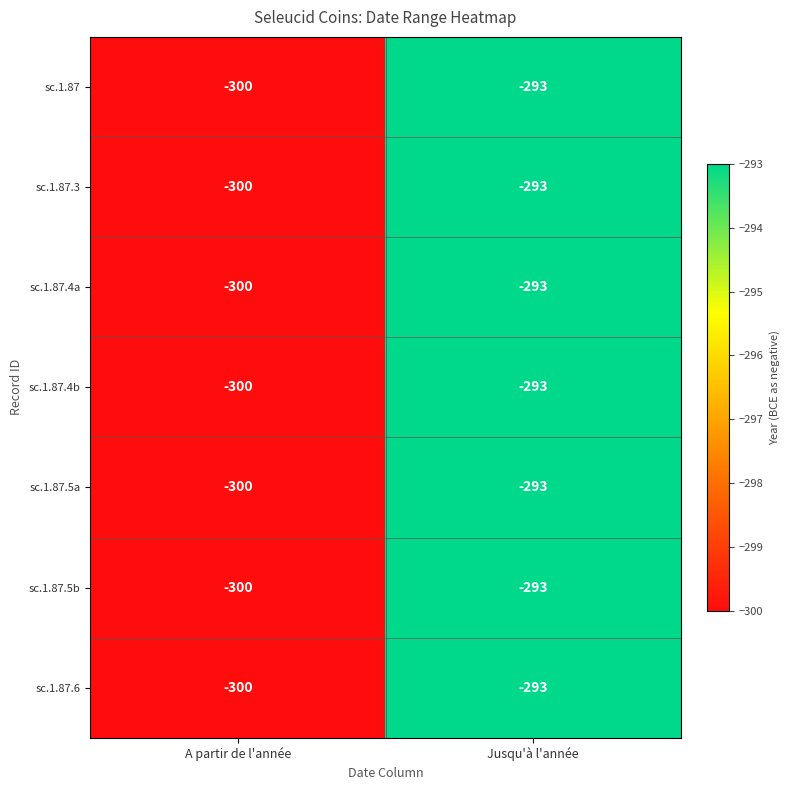

What is the total value across all series at A partir de l'année?

-2100